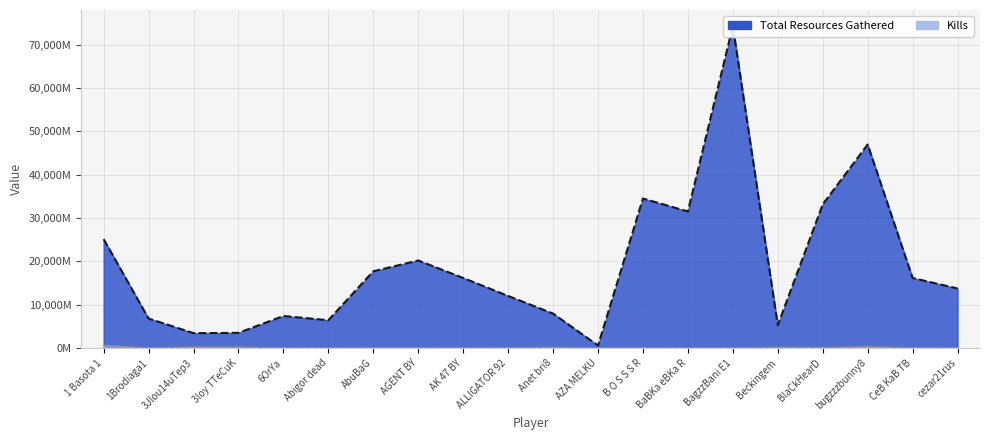

What is the label of the 11th point from the left?

Anet bri8